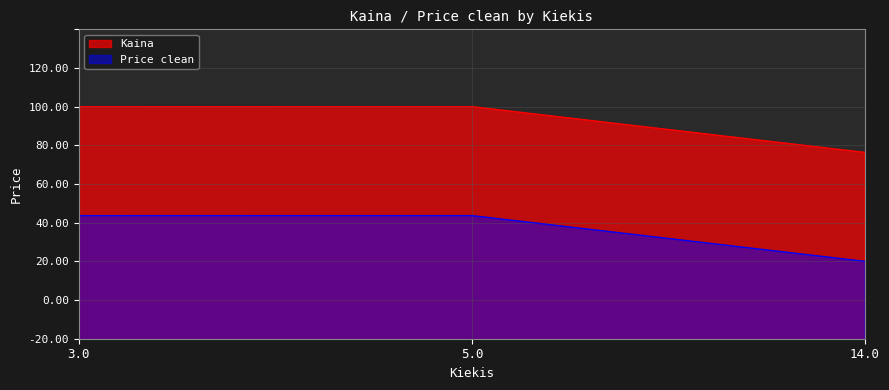

Which has a higher value, 5.0 or 14.0?

5.0